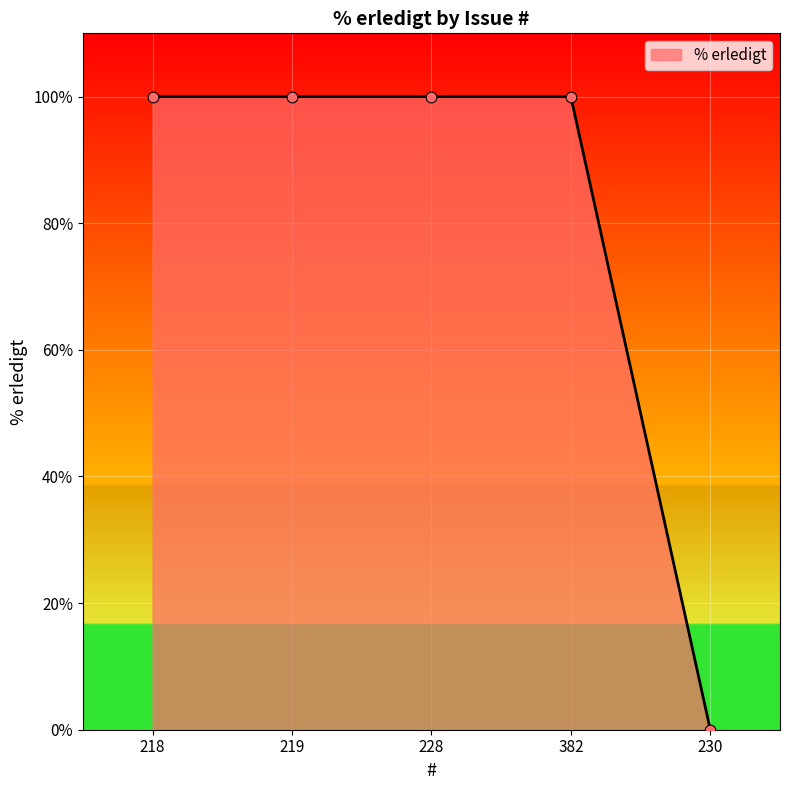

Which has a higher value, 230 or 218?

218